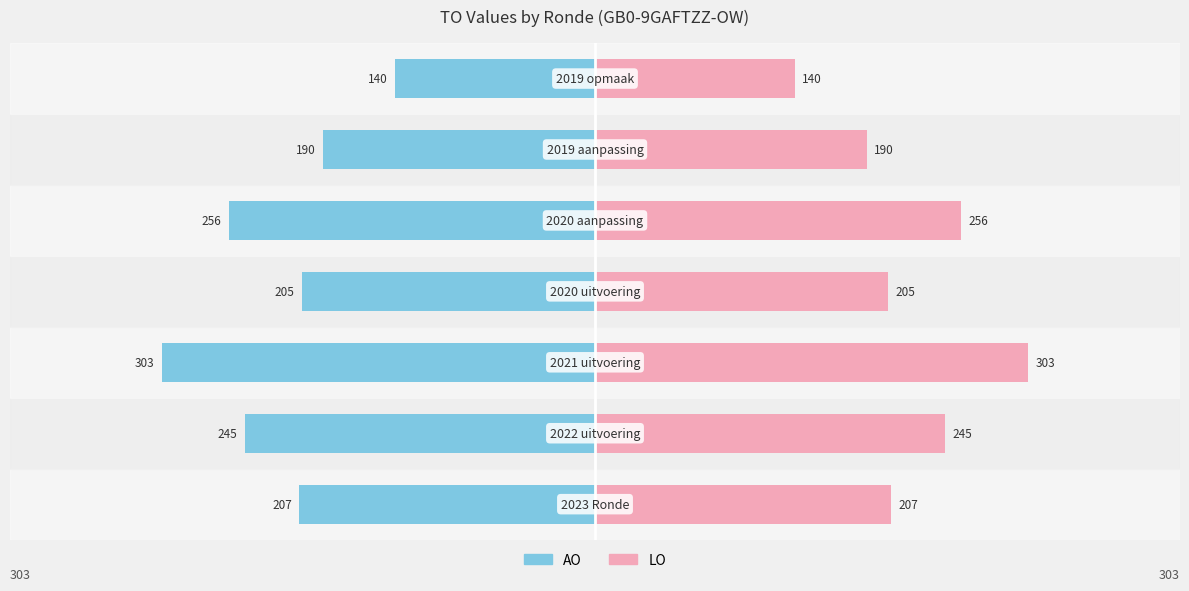

List the series in order of their overall mean, lowest first.

AO, LO